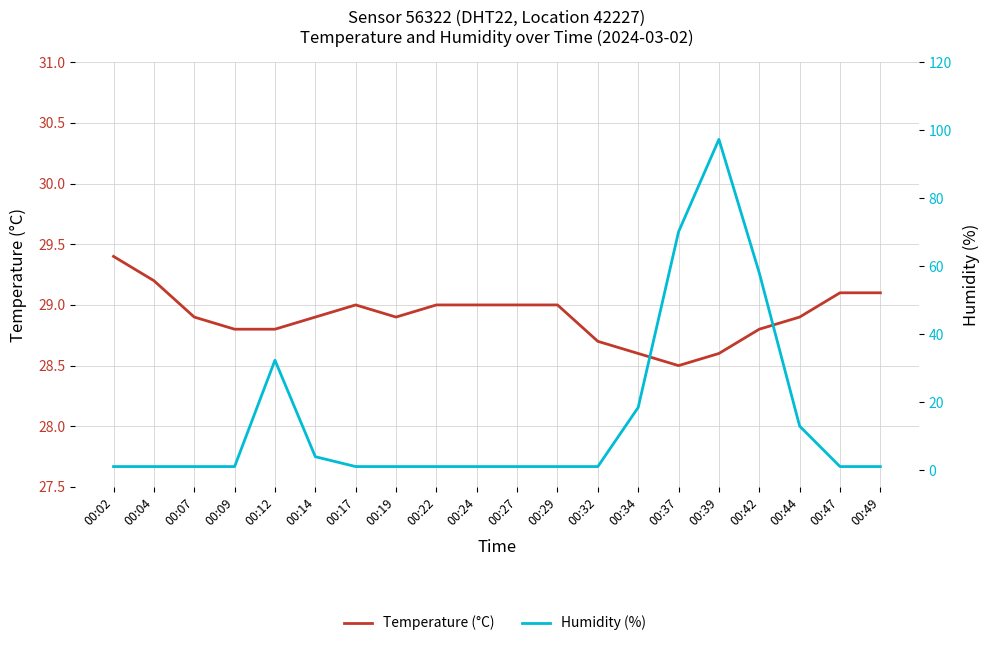

What is the lowest value of the Humidity (%) series?

1.0